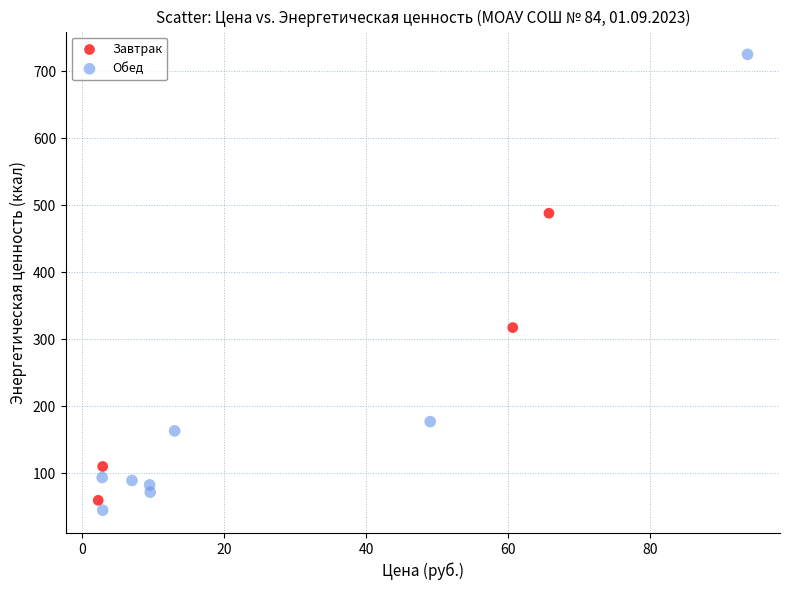

Which series has the largest Y range (max minus min)?

Обед